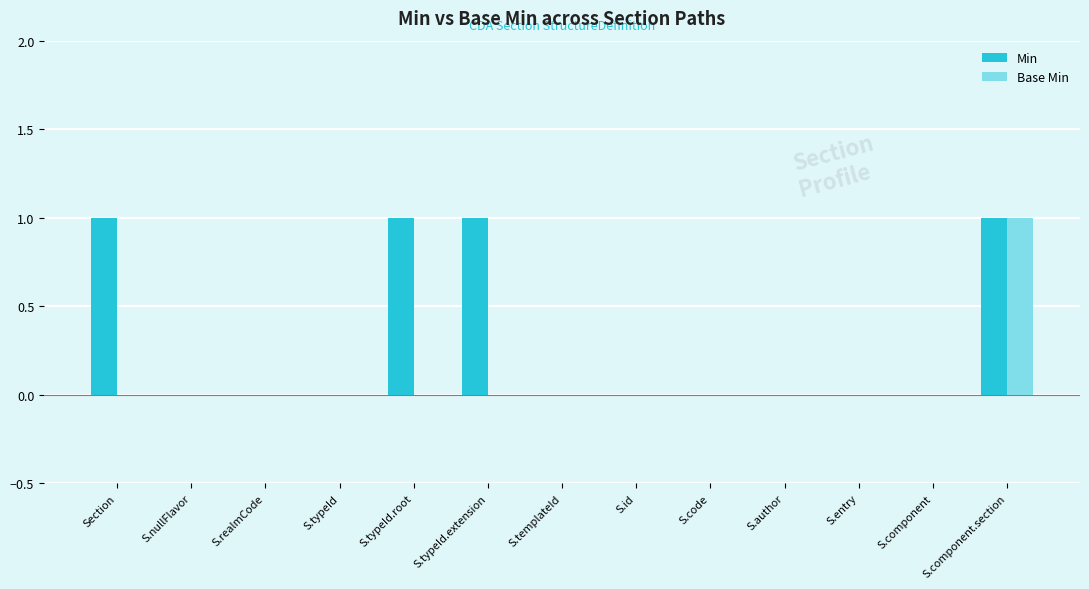

Reading left to right, list all the values displayed in this chart.

Min: Section=1	S.nullFlavor=0	S.realmCode=0	S.typeId=0	S.typeId.root=1	S.typeId.extension=1	S.templateId=0	S.id=0	S.code=0	S.author=0	S.entry=0	S.component=0	S.component.section=1
Base Min: Section=0	S.nullFlavor=0	S.realmCode=0	S.typeId=0	S.typeId.root=0	S.typeId.extension=0	S.templateId=0	S.id=0	S.code=0	S.author=0	S.entry=0	S.component=0	S.component.section=1